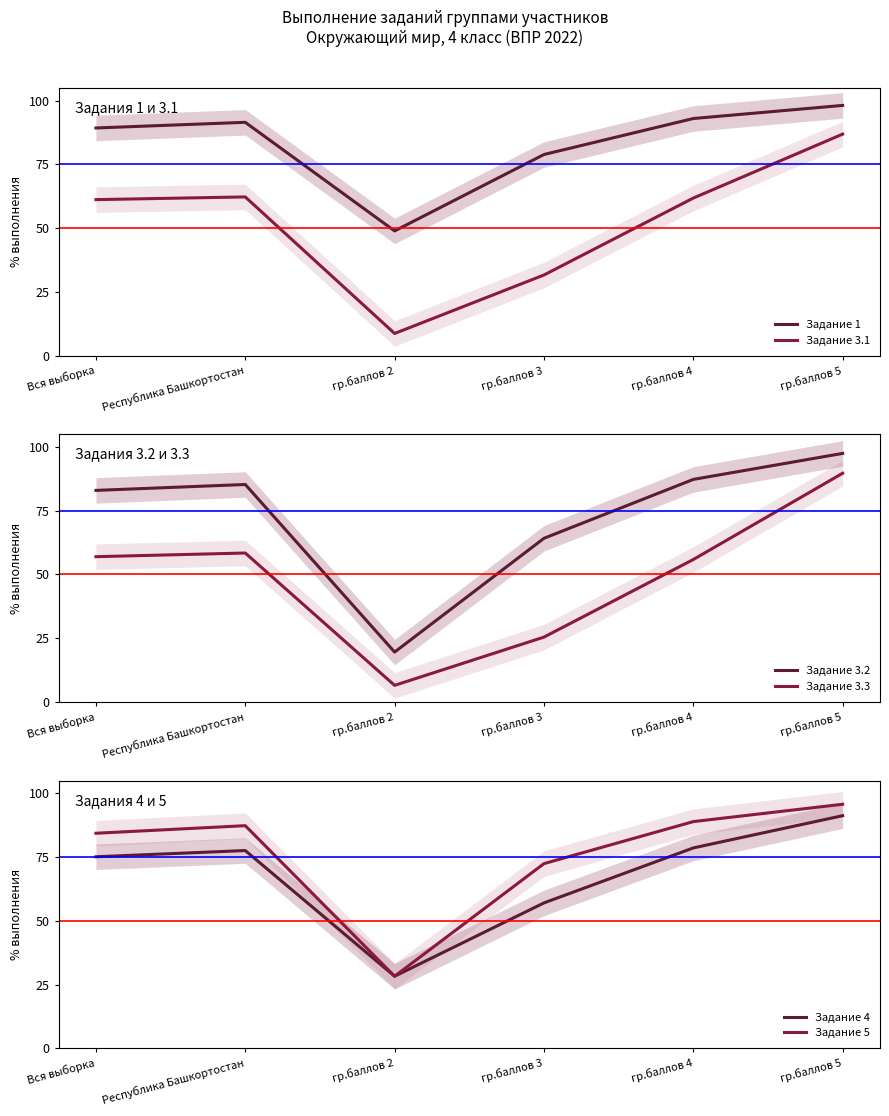

What is the difference between the maximum and minimum values in the Задание 5 series?

67.4